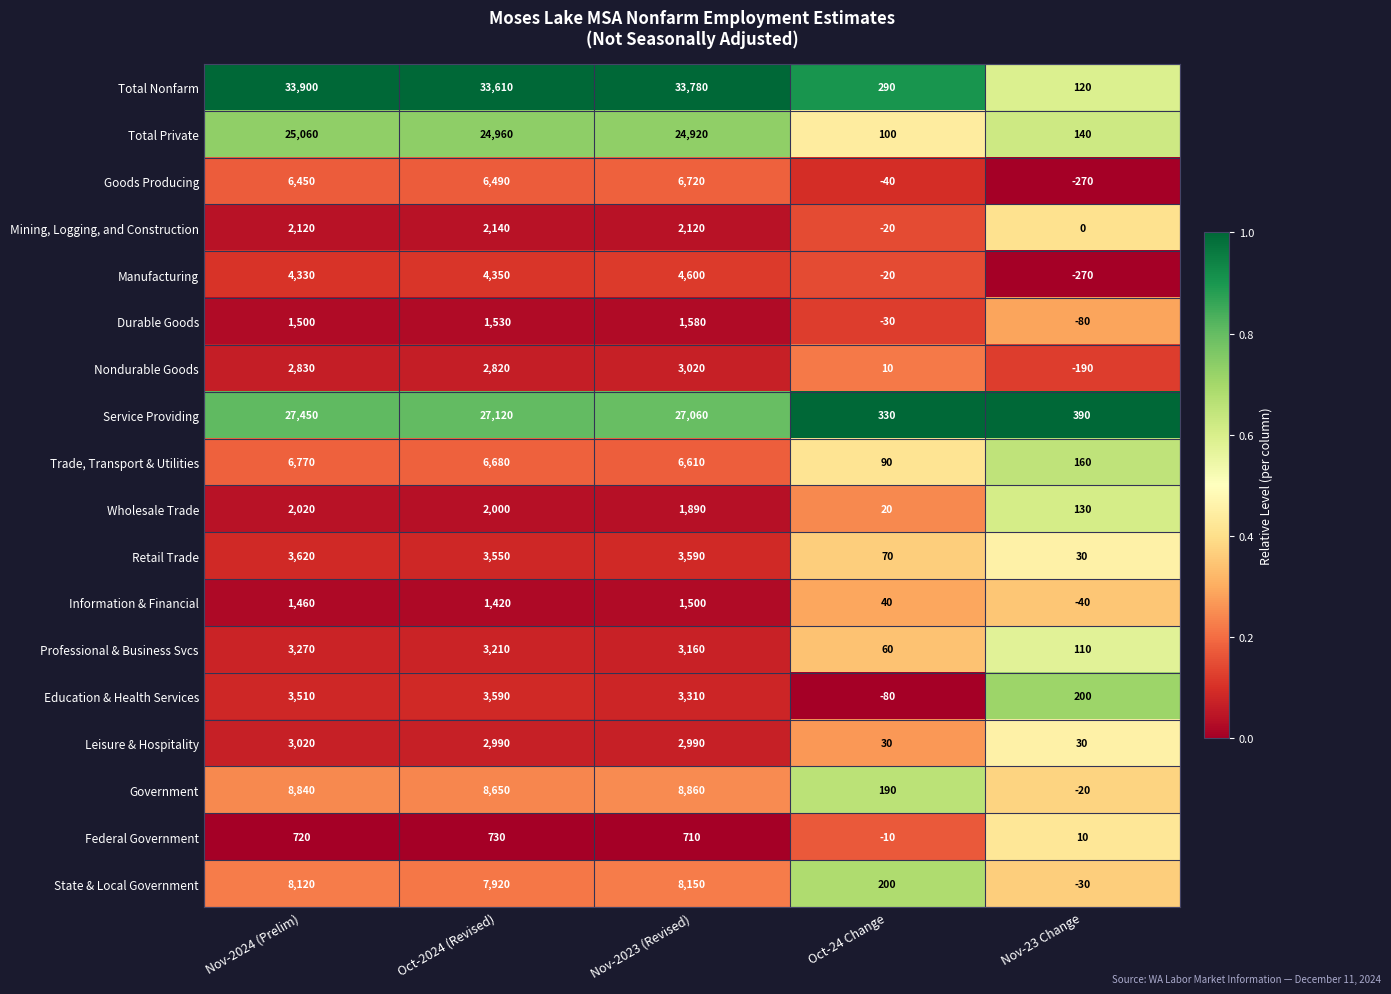

The value of Nondurable Goods at Nov-2024 (Prelim) is 4476. True or false?

False